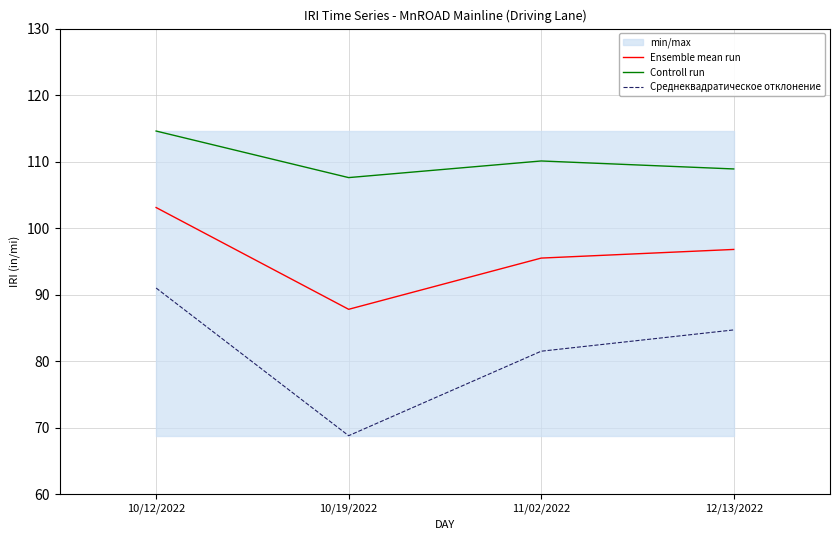

What is the maximum value shown in the chart?

114.6